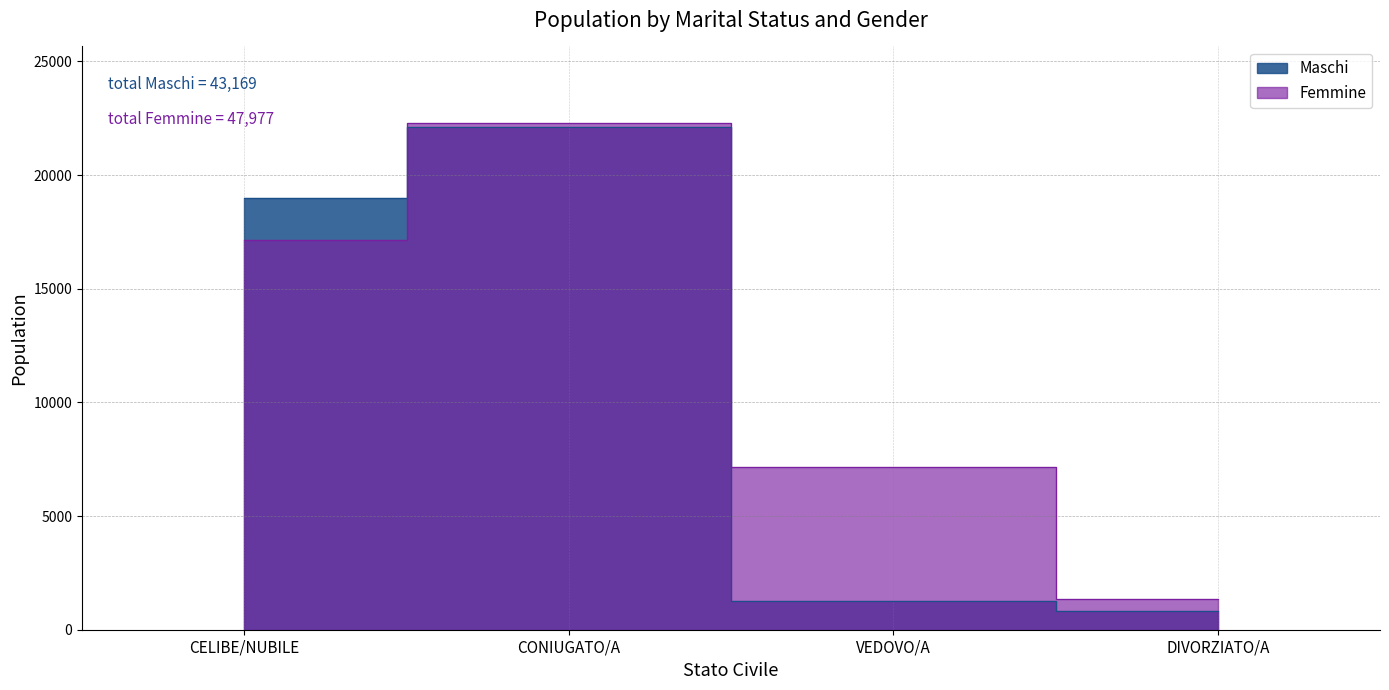

What is the maximum value shown in the chart?

22313